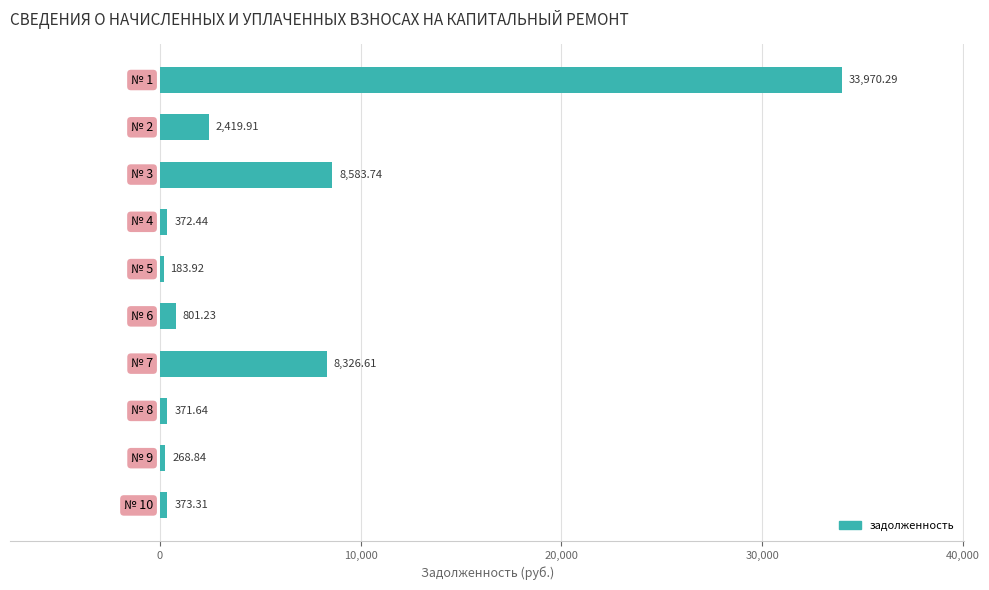

What is the difference between the second highest and minimum values?

8399.8